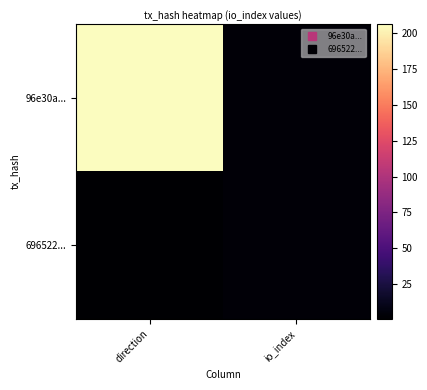

Which label corresponds to the largest value in the chart?

direction